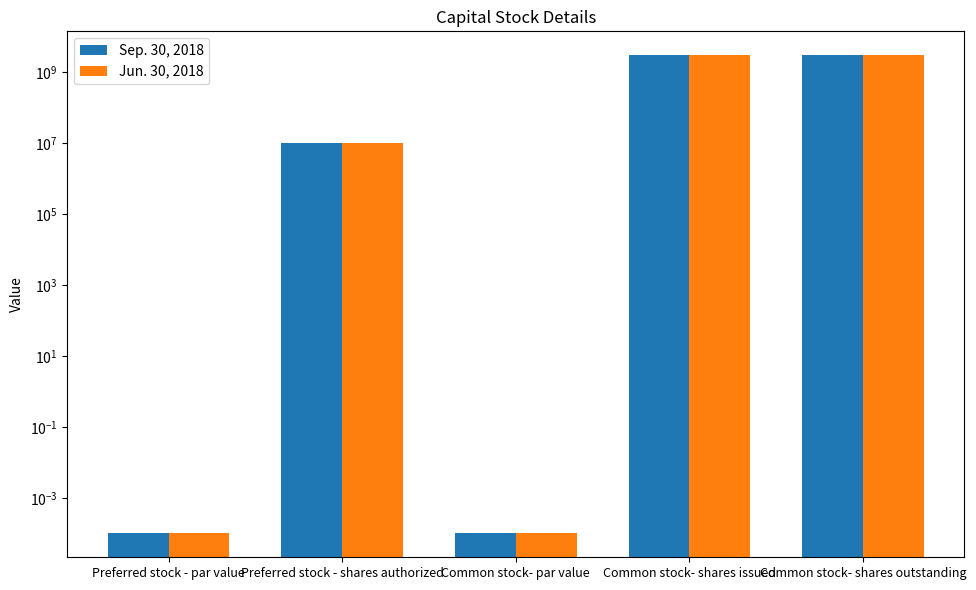

Reading right to left, list all the values displayed in this chart.

Sep. 30, 2018: Common stock- shares outstanding=2964181540.0	Common stock- shares issued=2964181540.0	Common stock- par value=0.0	Preferred stock - shares authorized=10000000.0	Preferred stock - par value=0.0
Jun. 30, 2018: Common stock- shares outstanding=2964181540.0	Common stock- shares issued=2964181540.0	Common stock- par value=0.0	Preferred stock - shares authorized=10000000.0	Preferred stock - par value=0.0